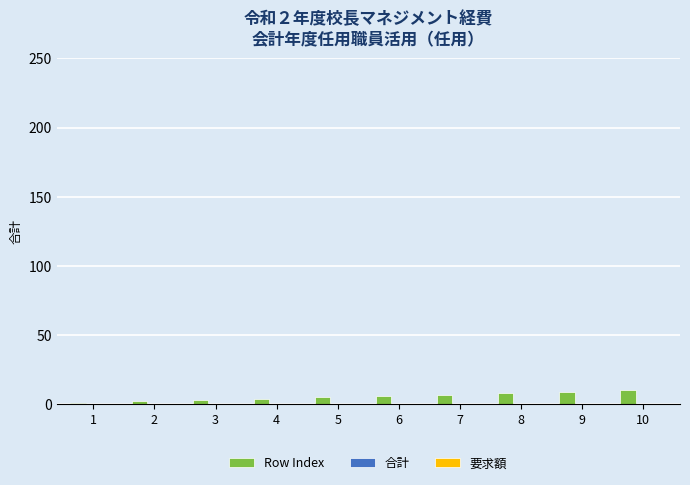

What is the sum of all values?

55